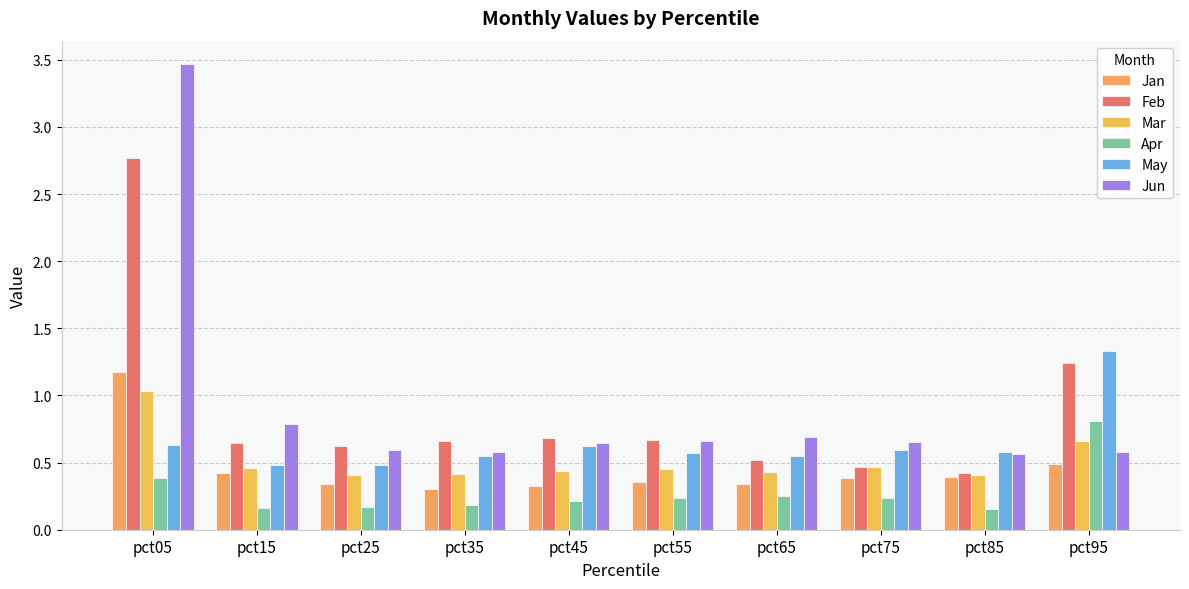

What is the difference between the Feb values at pct35 and pct95?

0.6